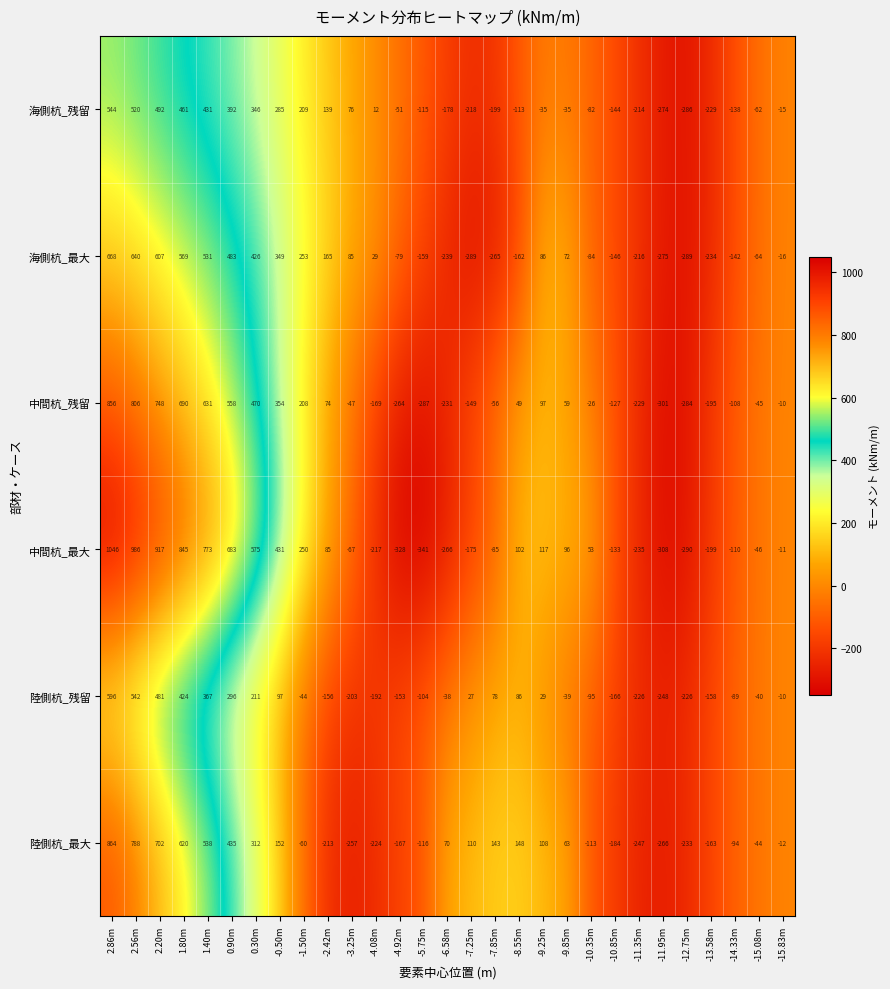

Which category has the highest value in the 陸側杭_最大 series?

2.86m